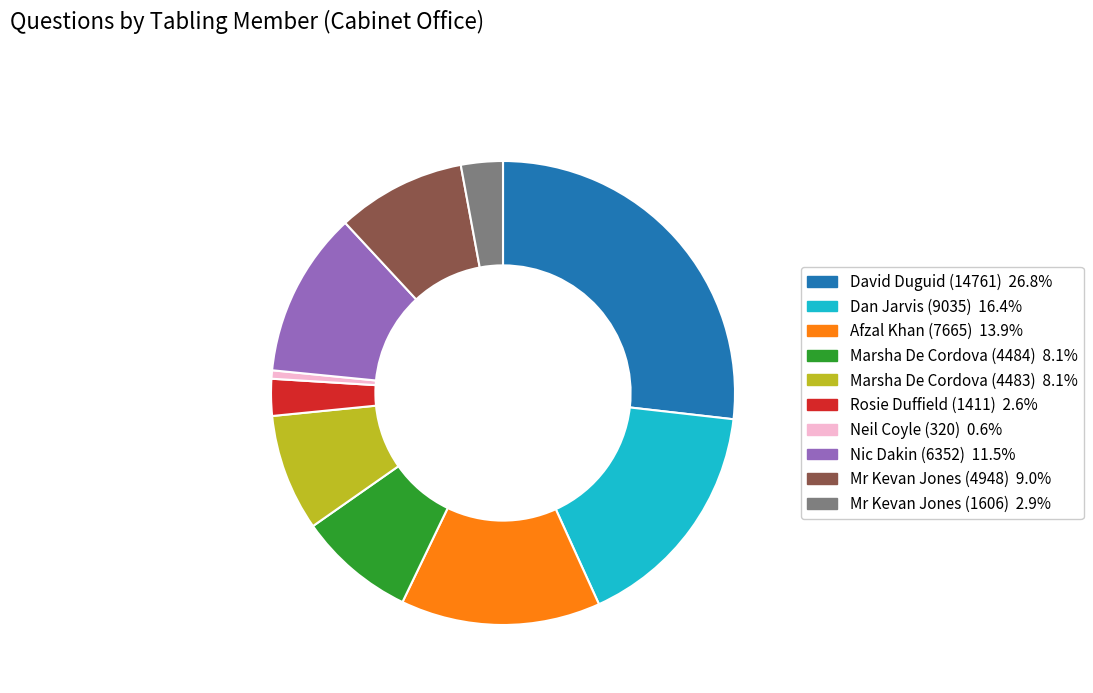

Count the number of slices in the pie.

10